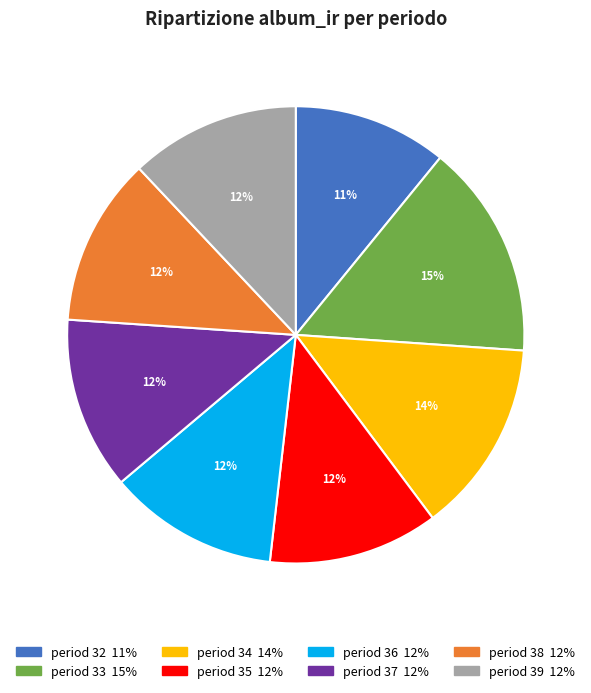

Does any single category account for the majority?

No